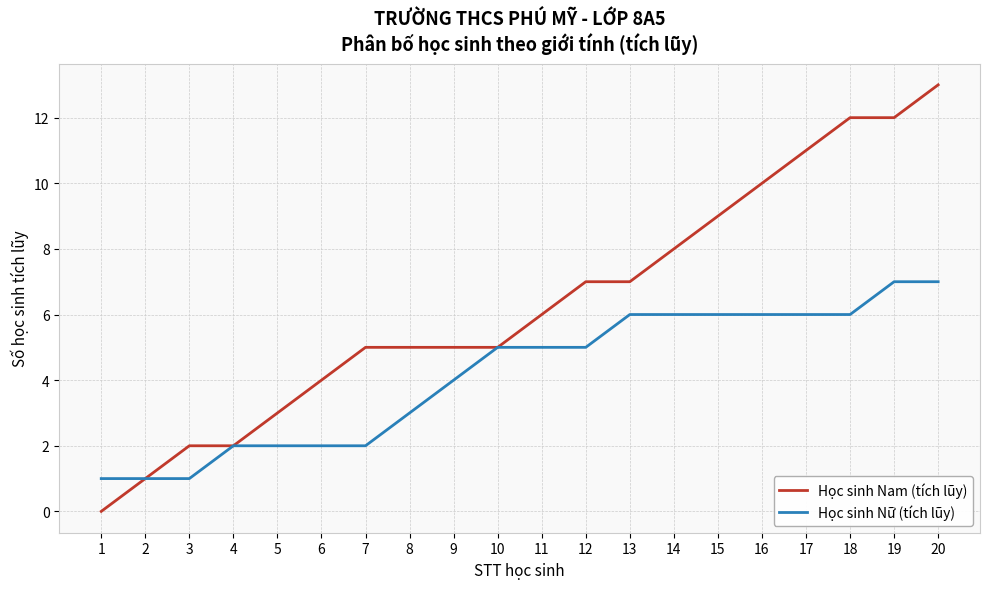

The value of Học sinh Nam (tích lũy) at 9 is 7. True or false?

False